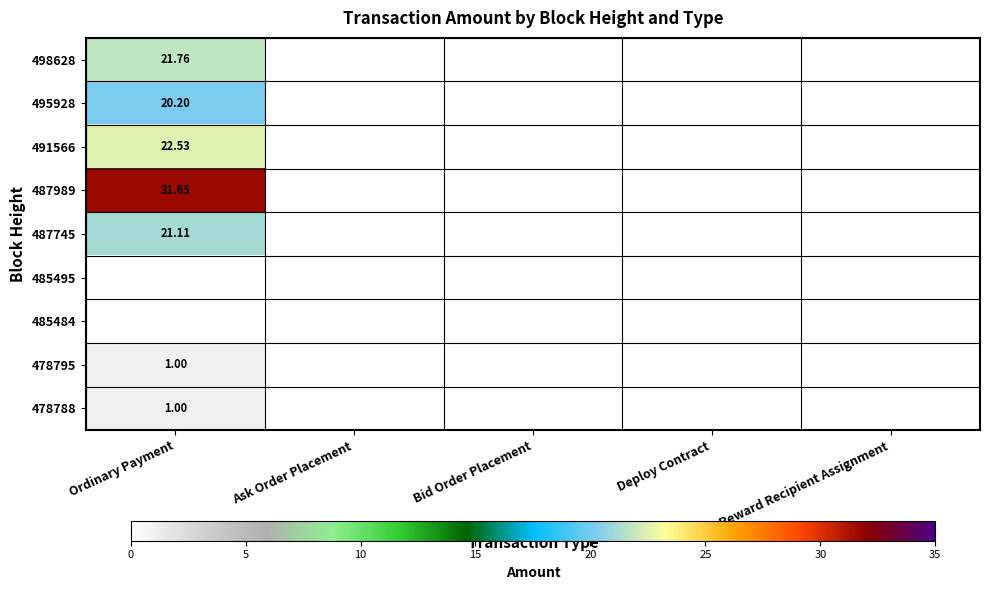

At how many categories does at least one series exceed 12?

1